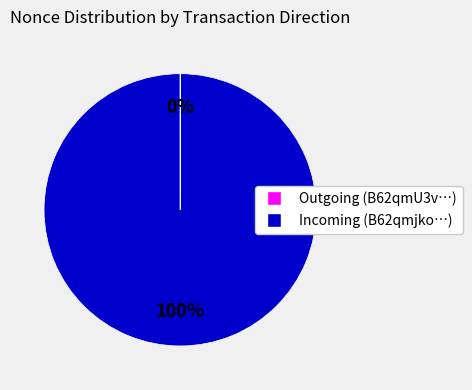

Is there any slice that represents more than half of the pie?

Yes